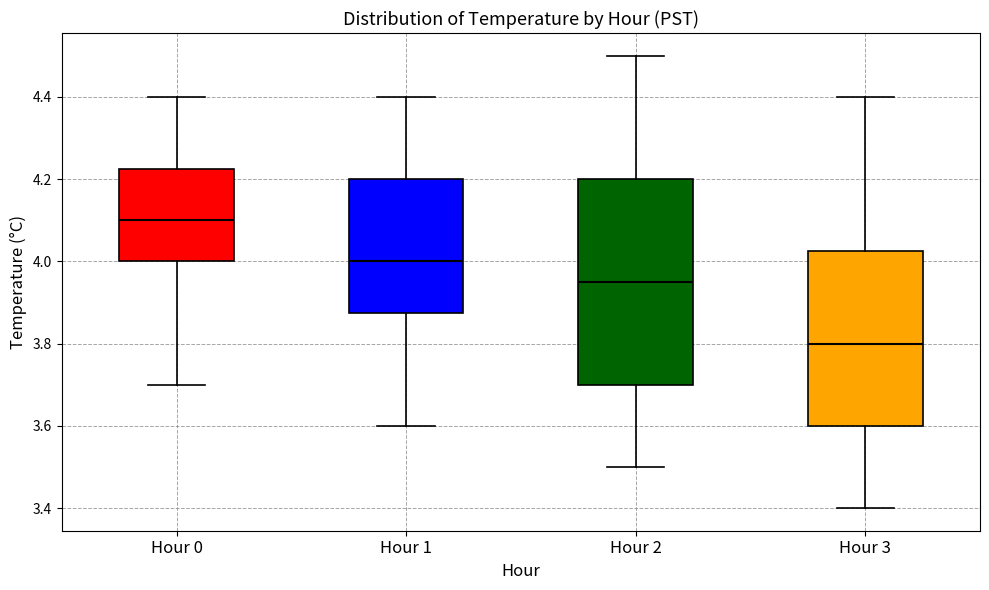

Comparing the boxes themselves (not the whiskers), which one is the tallest?

Hour 2